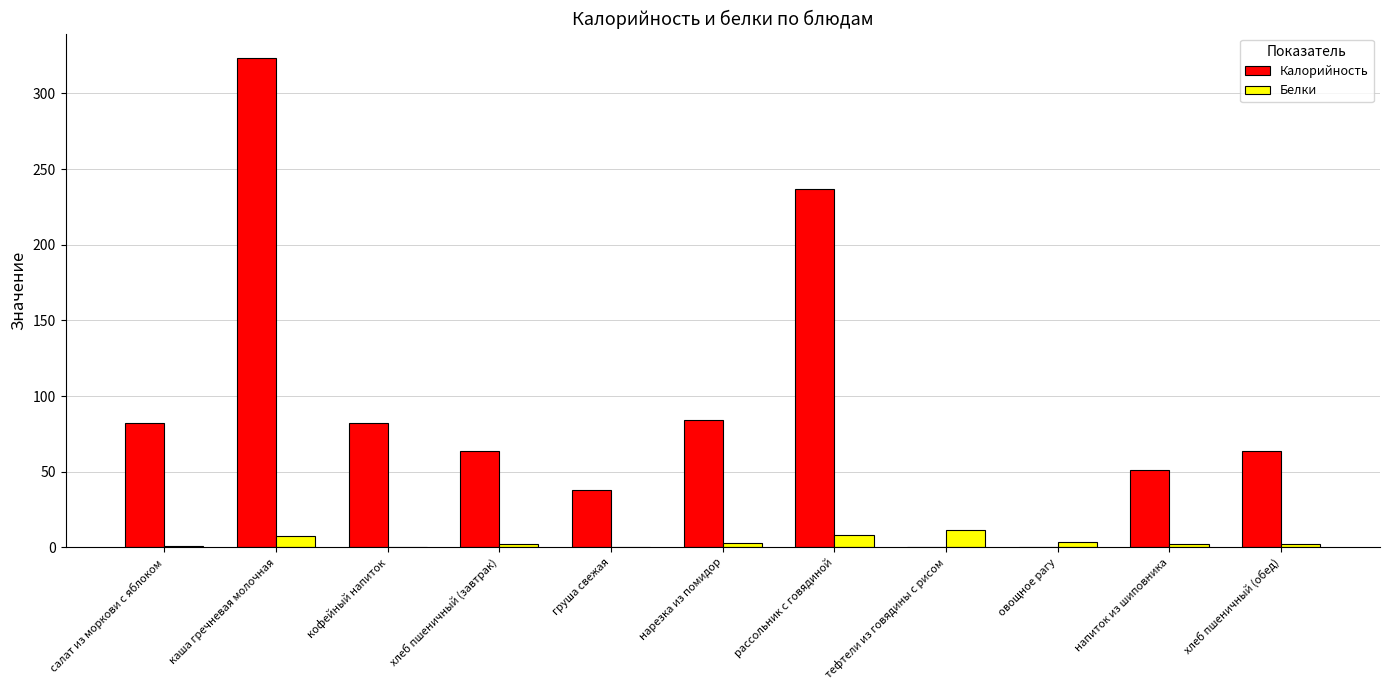

What are all the series names shown in the legend?

Калорийность, Белки